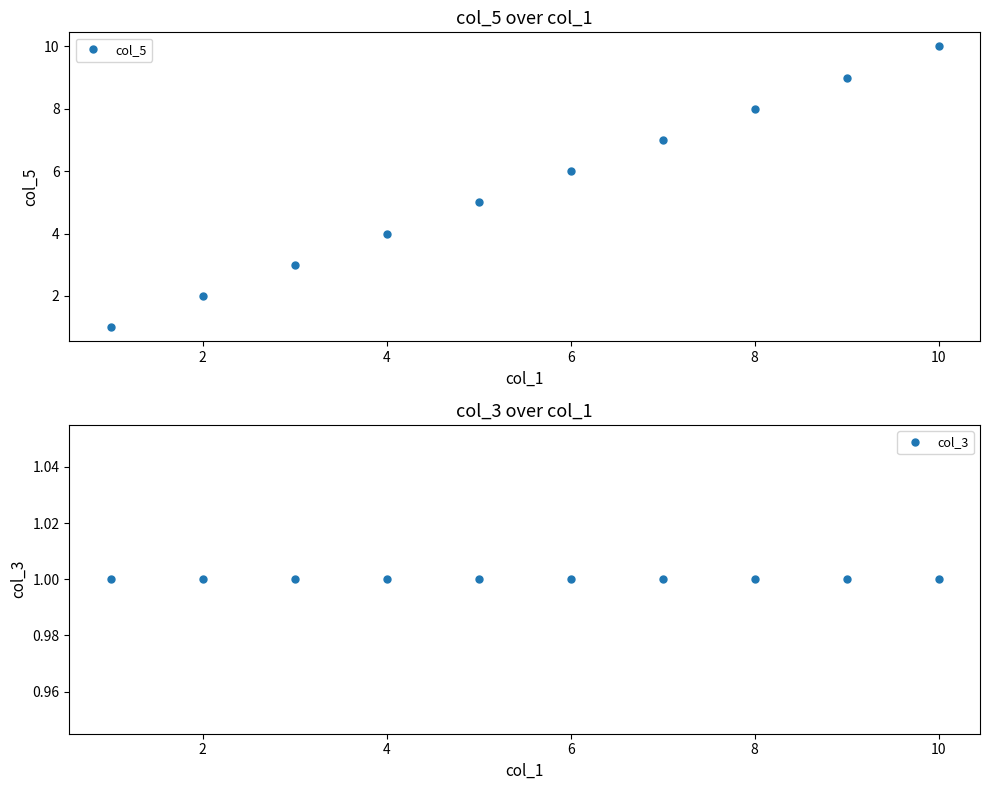

What is the maximum value for col_3?

1